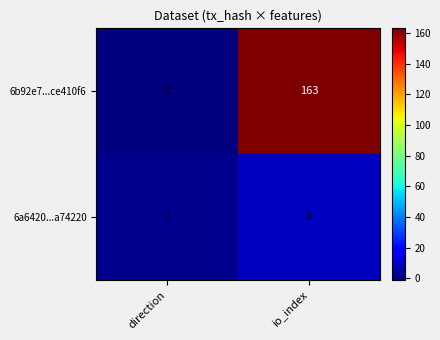

What is the greatest value displayed?

163